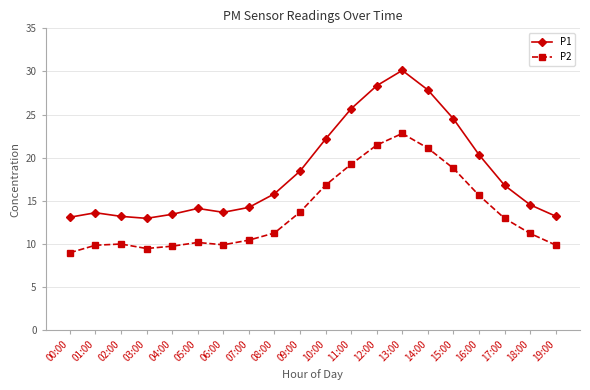

Which series has the largest range (max minus min)?

P1